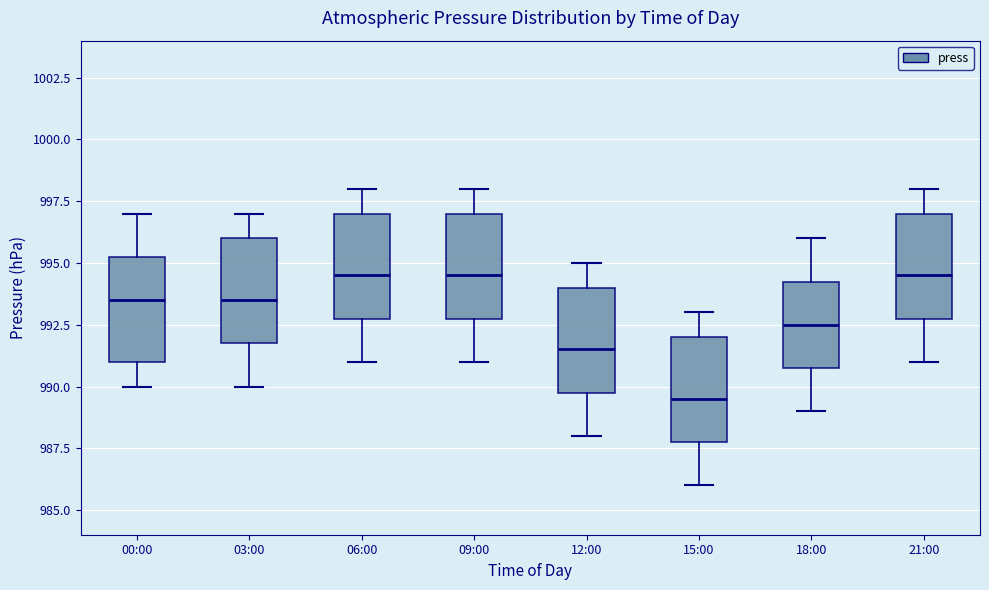

Reading left to right, read every box against the y-axis: the position of its median line, the range the box covers, and the ends of its whiskers. The values are not printed on the chart, so give them approximately, as read against the axis.

00:00: median 993.5, box 991.0 to 995.5, whiskers 990.0 to 997.0
03:00: median 993.5, box 992.0 to 996.0, whiskers 990.0 to 997.0
06:00: median 994.5, box 993.0 to 997.0, whiskers 991.0 to 998.0
09:00: median 994.5, box 993.0 to 997.0, whiskers 991.0 to 998.0
12:00: median 991.5, box 990.0 to 994.0, whiskers 988.0 to 995.0
15:00: median 989.5, box 988.0 to 992.0, whiskers 986.0 to 993.0
18:00: median 992.5, box 991.0 to 994.5, whiskers 989.0 to 996.0
21:00: median 994.5, box 993.0 to 997.0, whiskers 991.0 to 998.0